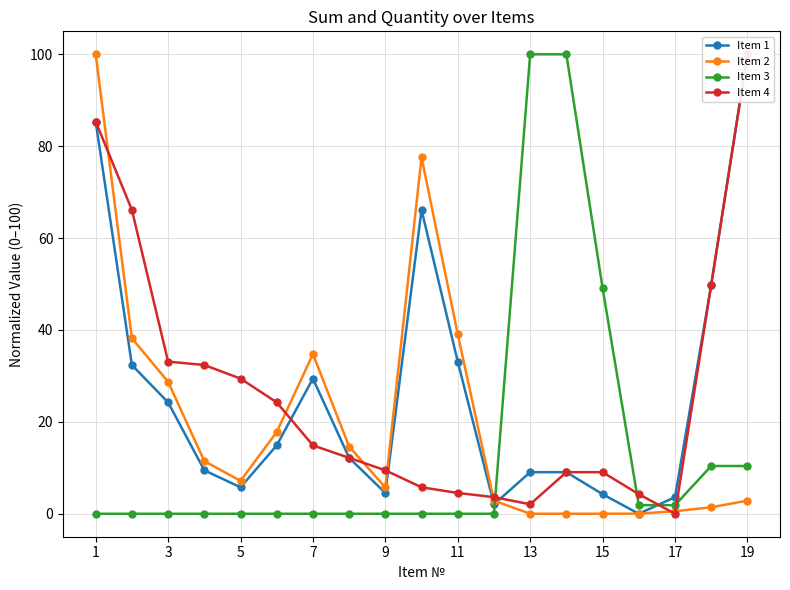

The Item 3 series shows 0.0 at 9. True or false?

True